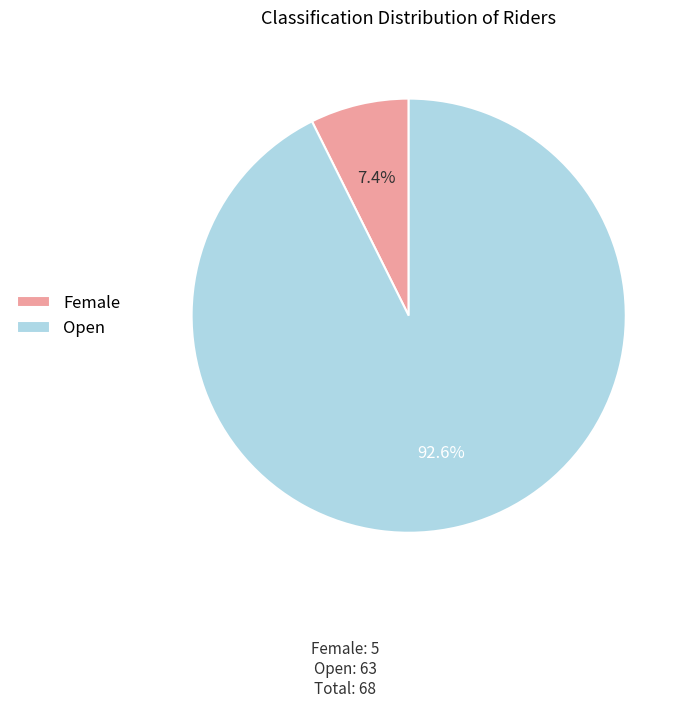

Rank the categories by value from highest to lowest.

Open, Female